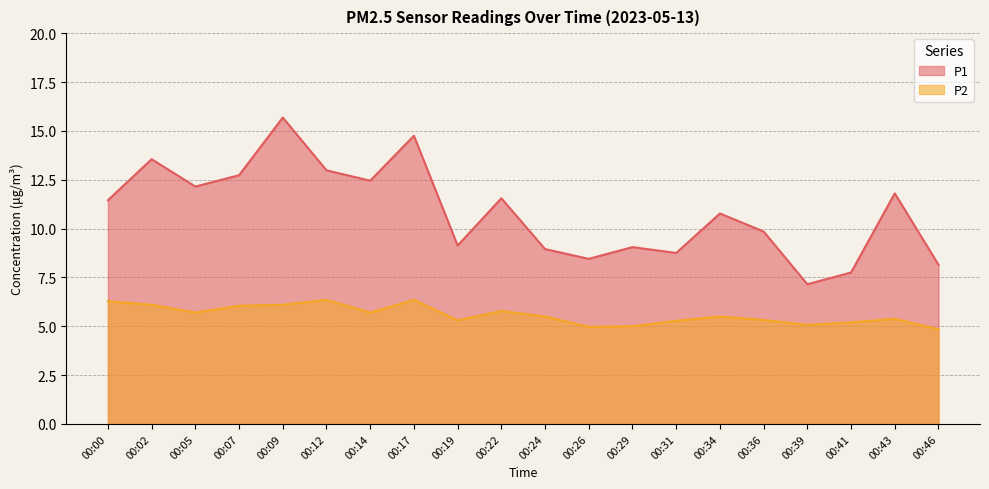

Where is P1 nearest to the value 11?

00:34